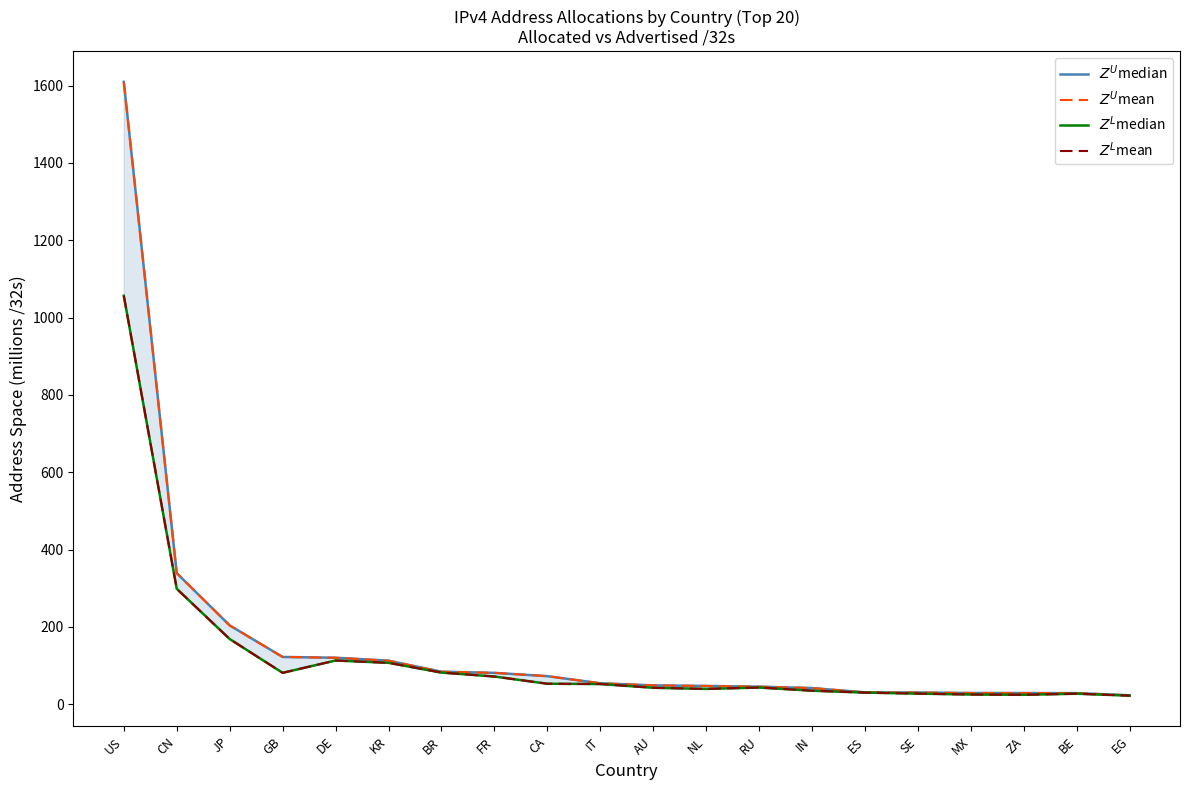

Does the chart have visible grid lines?

No